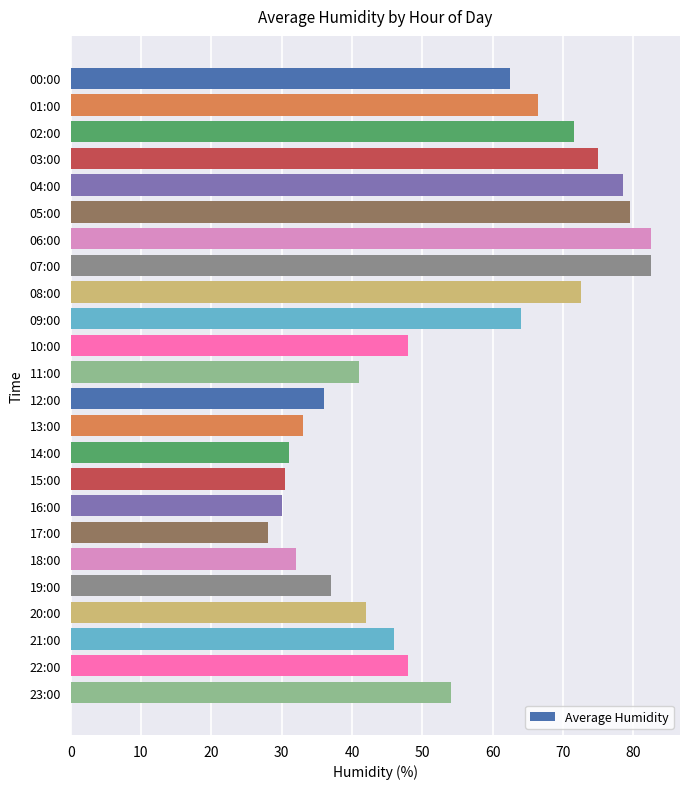

Which has a higher value, 10:00 or 08:00?

08:00